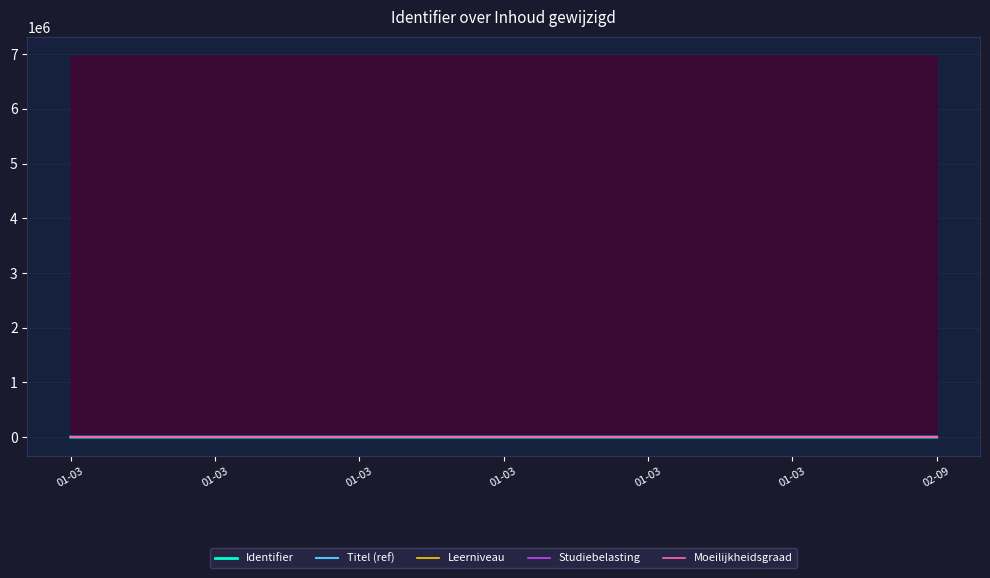

List the labels in order of Leerniveau value, largest first.

02-09, 01-03, 01-03, 01-03, 01-03, 01-03, 01-03